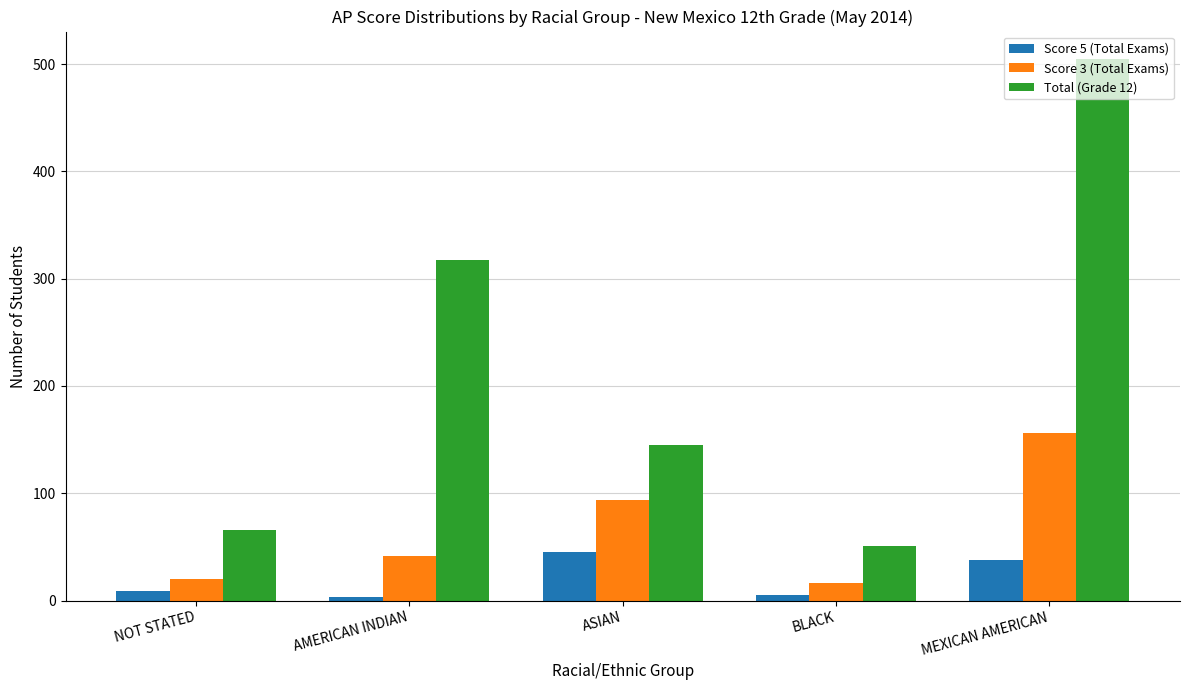

The Total (Grade 12) series shows 66 at NOT STATED. True or false?

True